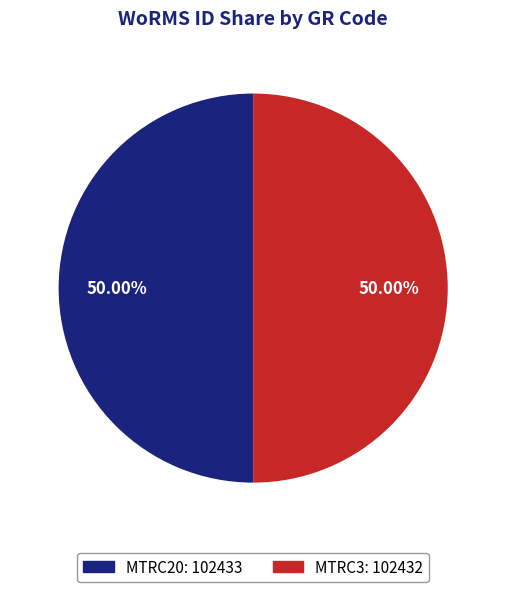

To the nearest percent, what is the combined percentage of MTRC3 and MTRC20?

100%